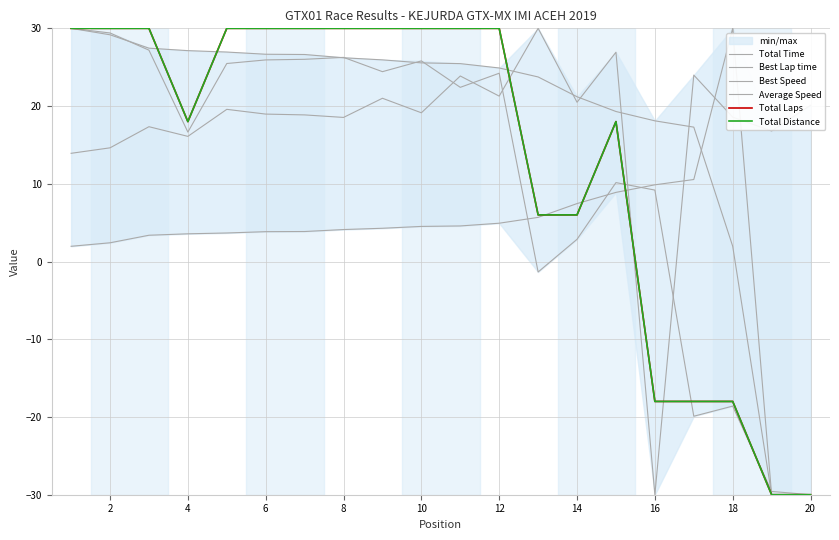

The value of Best Lap time at 2 is 0.7. True or false?

False